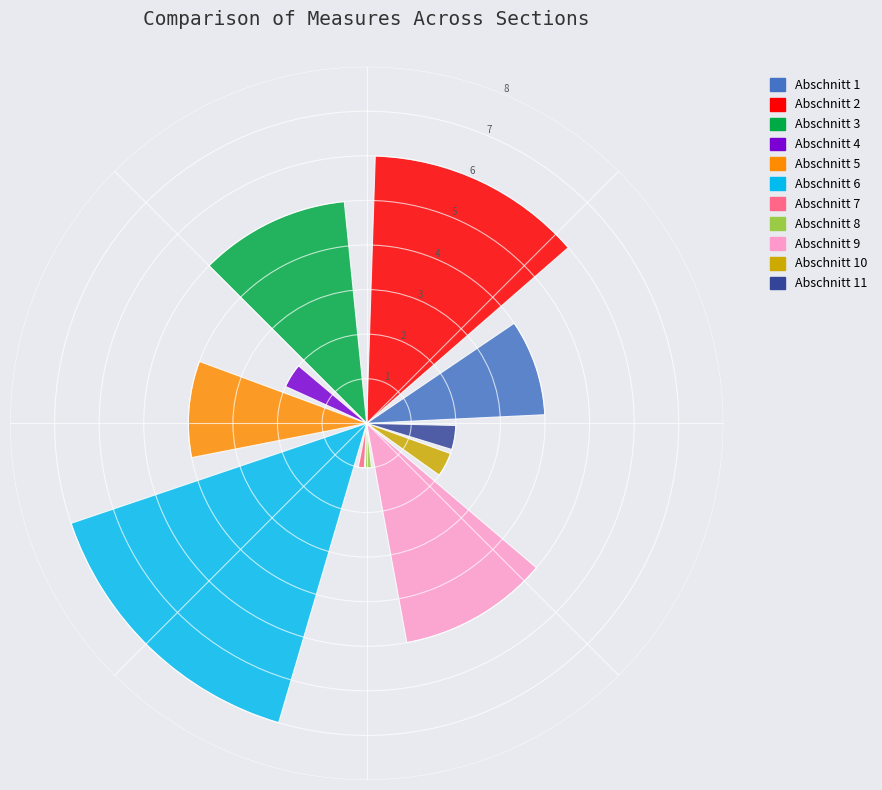

Count the number of slices in the pie.

11